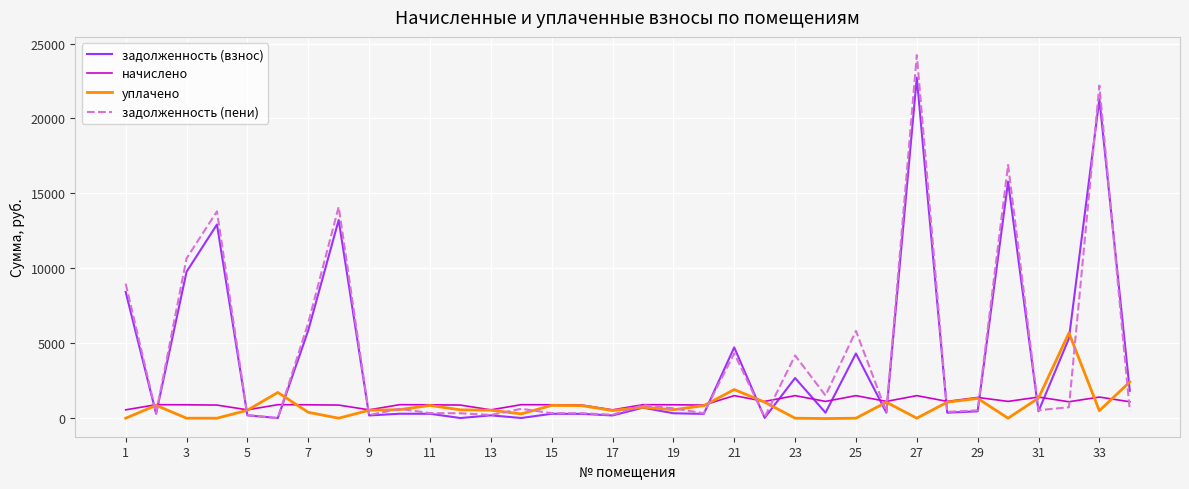

What is the highest value of the уплачено series?

5689.1